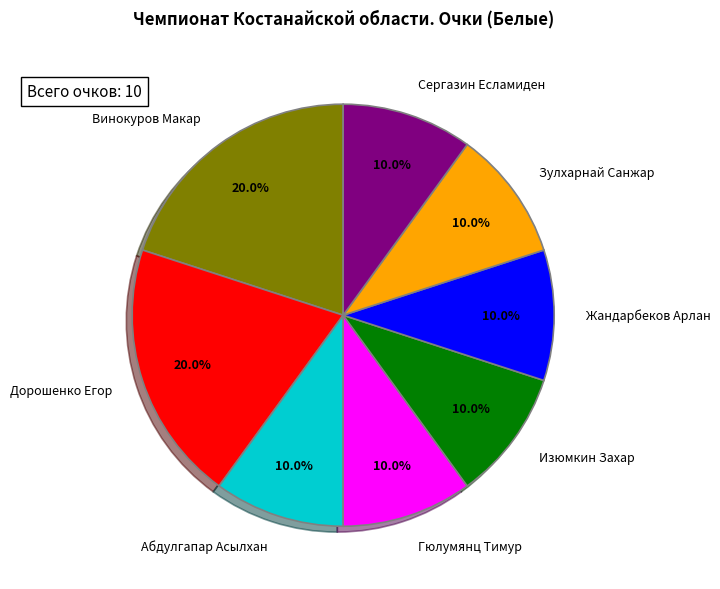

Which has a higher value, Сергазин Есламиден or Винокуров Макар?

Винокуров Макар